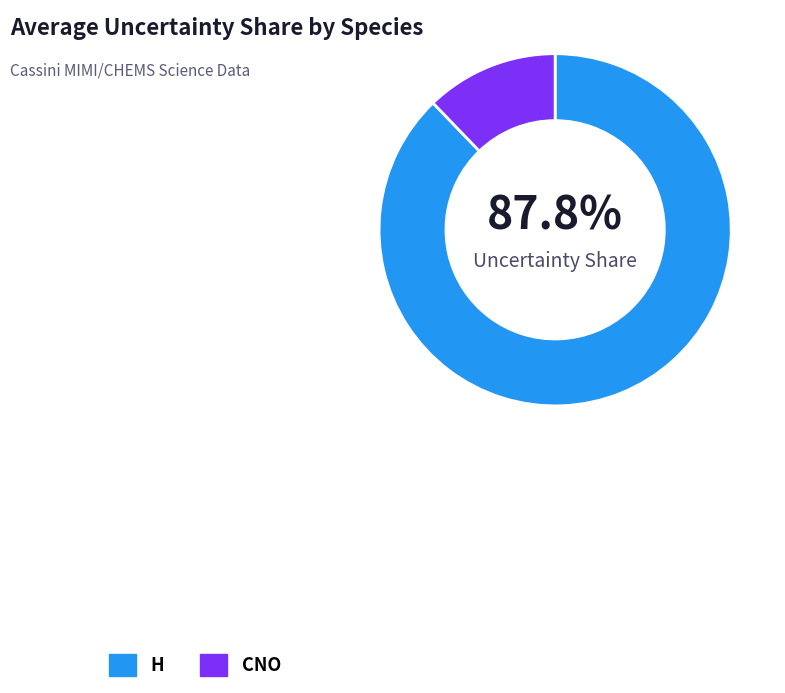

Which has a higher value, H or CNO?

H